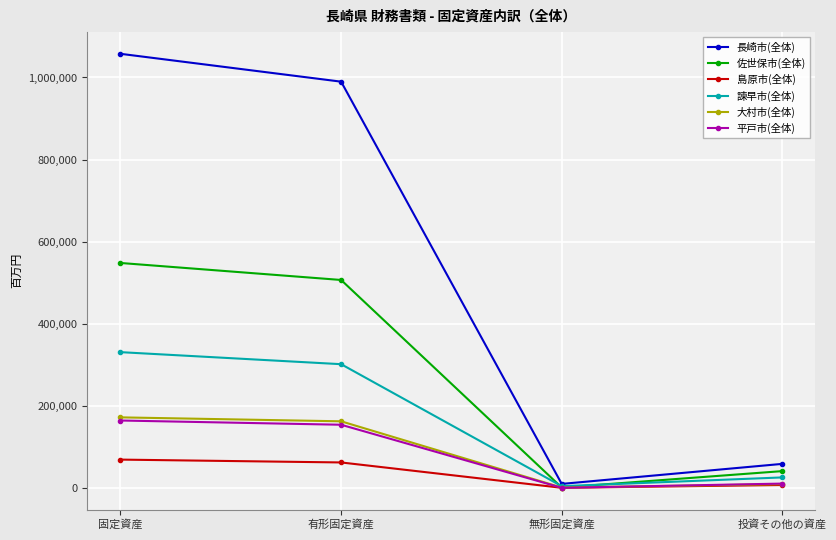

What is the difference between the 島原市(全体) values at 投資その他の資産 and 無形固定資産?

6887